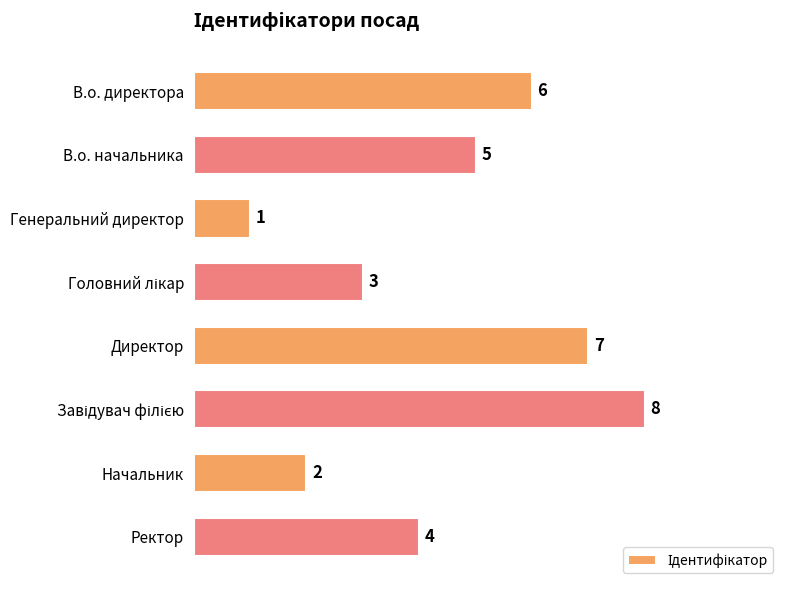

Which category has the lowest value across all series?

Генеральний директор